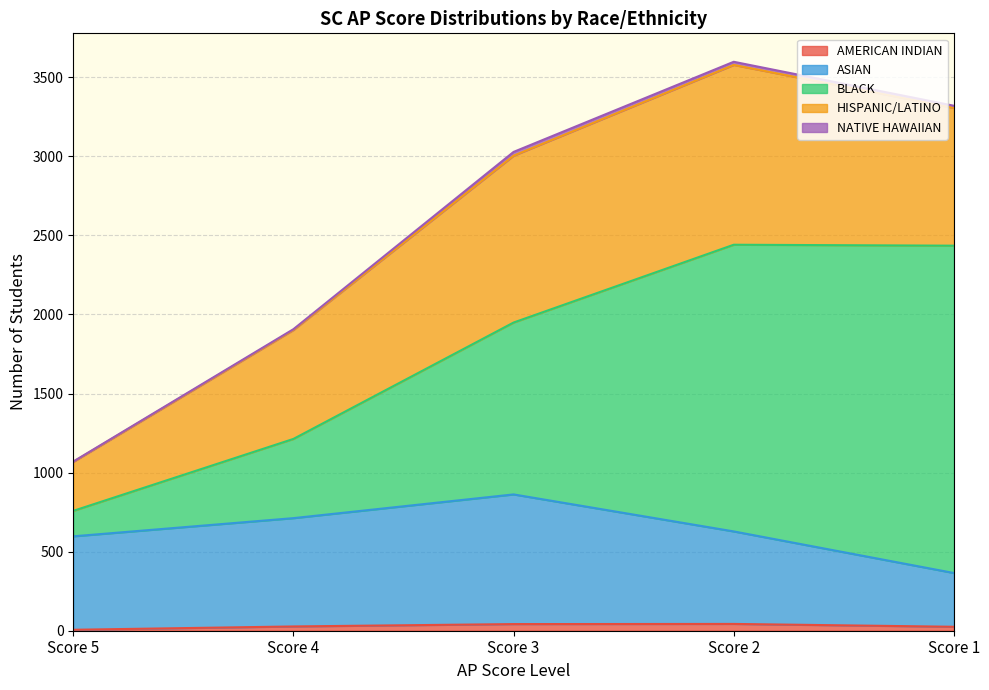

What is the spread (max minus min) of values at Score 3?

1063